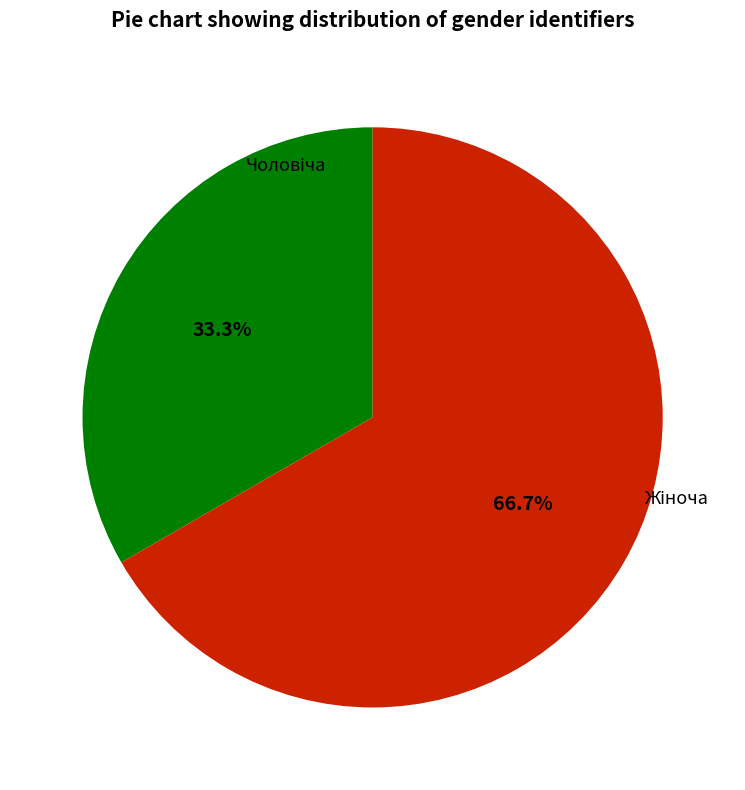

Is there any slice that represents more than half of the pie?

Yes